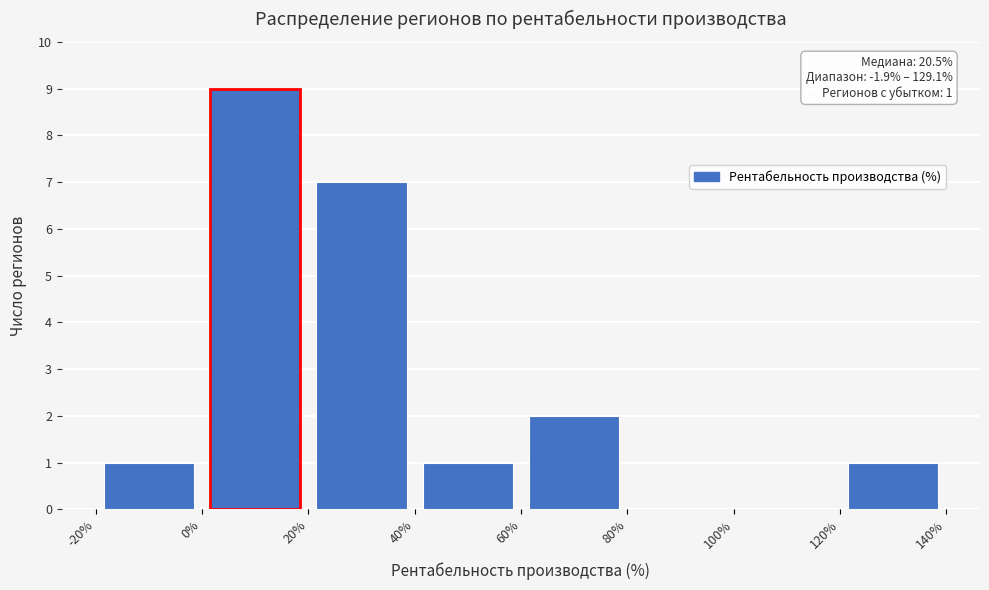

Over which range of the x-axis is the bar tallest?

0% to 20%